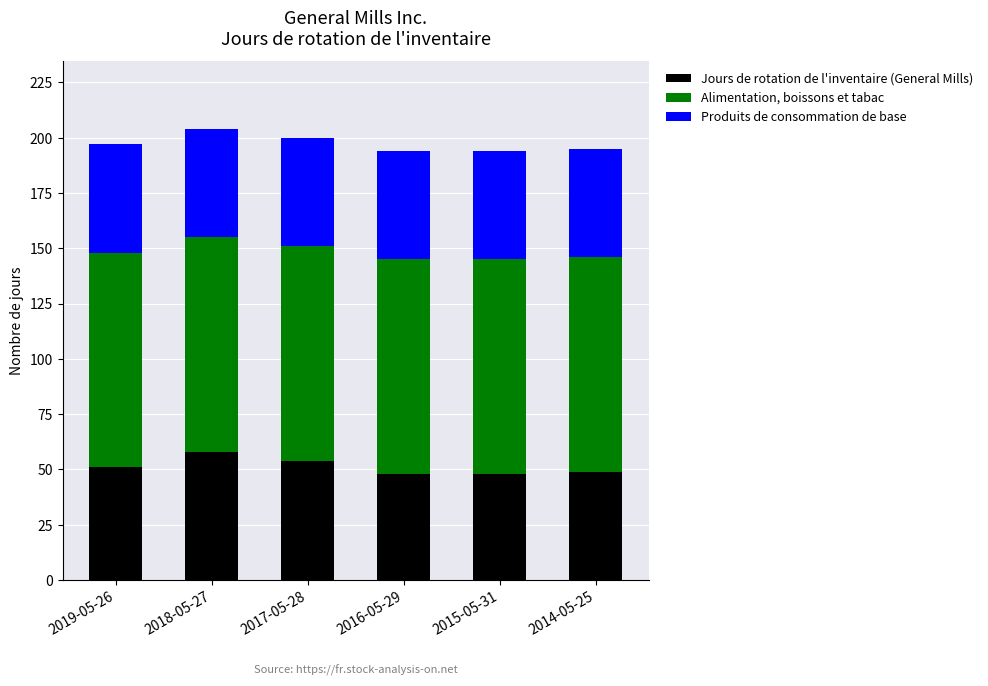

What are all the series names shown in the legend?

Jours de rotation de l'inventaire (General Mills), Alimentation, boissons et tabac, Produits de consommation de base